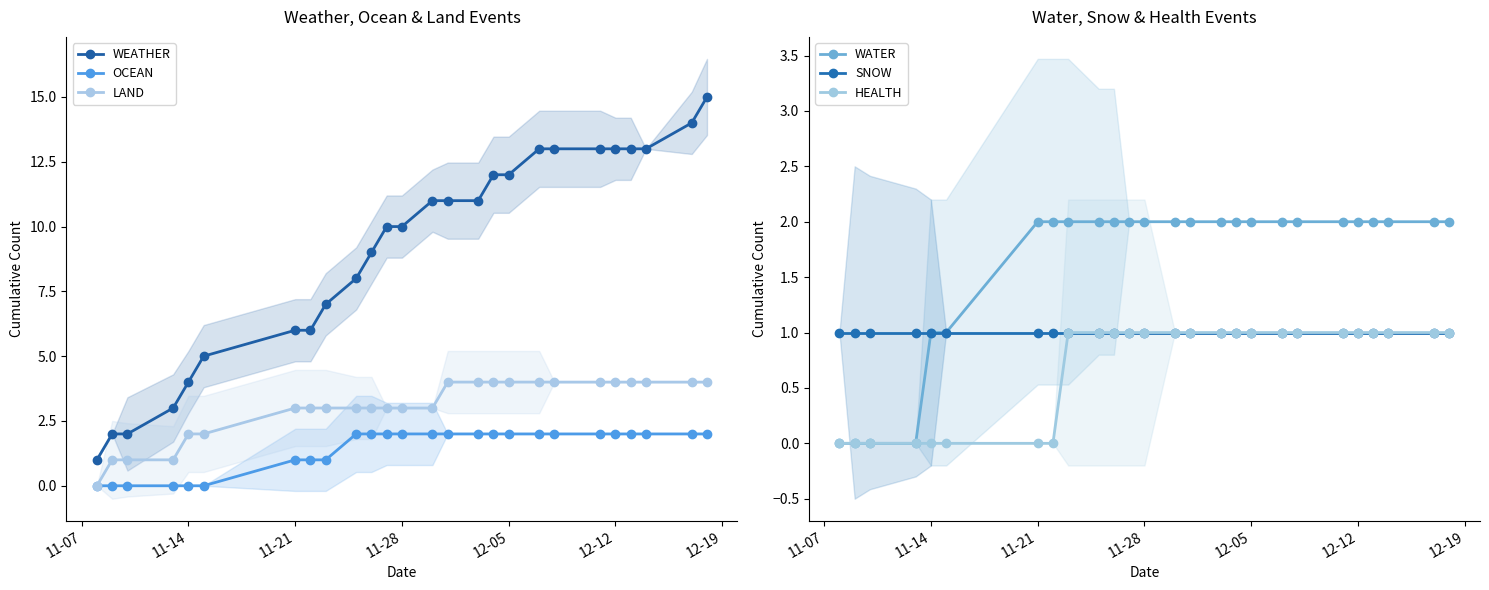

True or false: WEATHER has a value of 13 at 12-12.

True